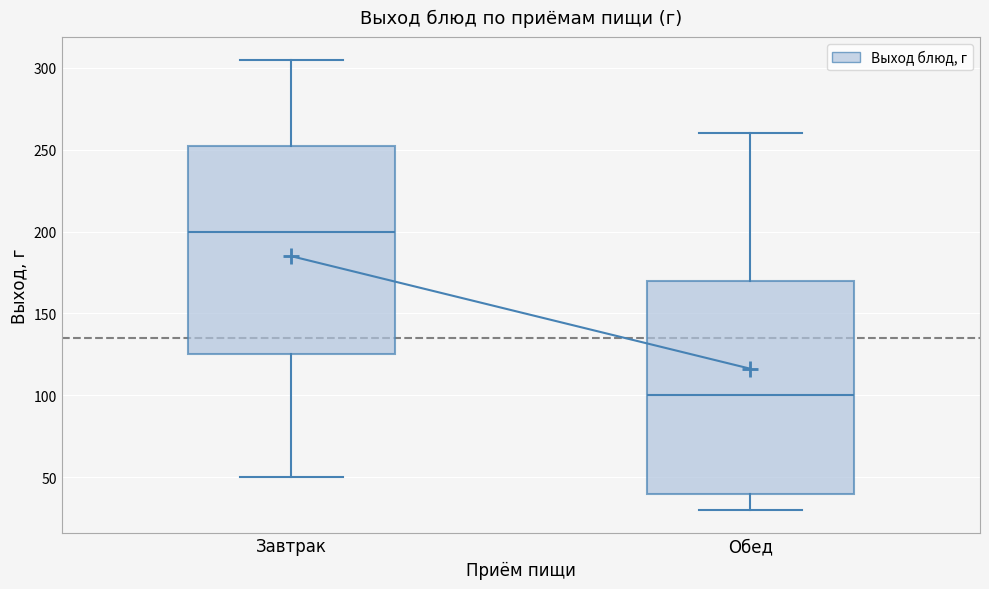

Which box has the lowest median line?

Обед